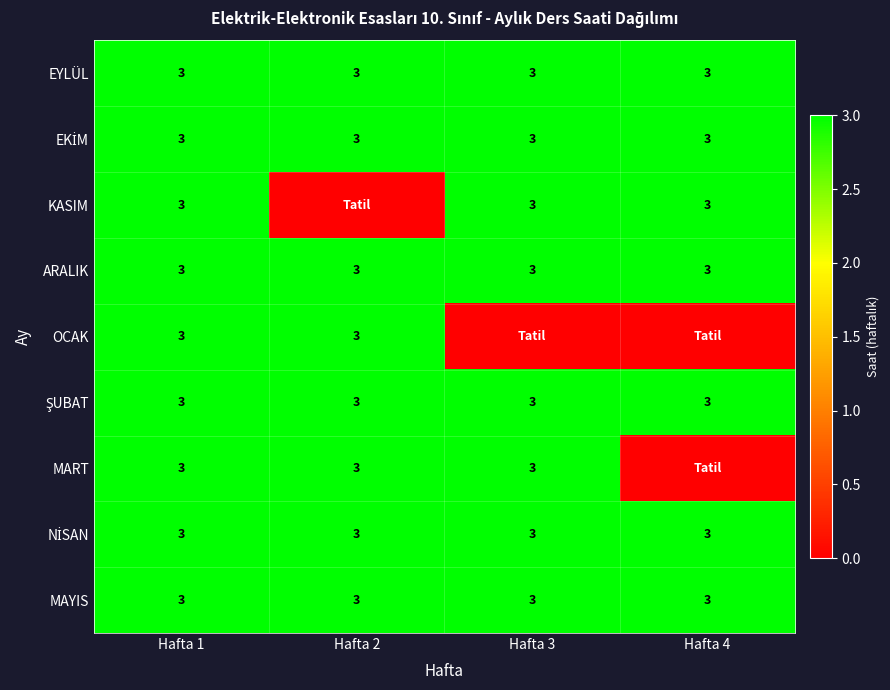

At how many categories does at least one series exceed 0?

4